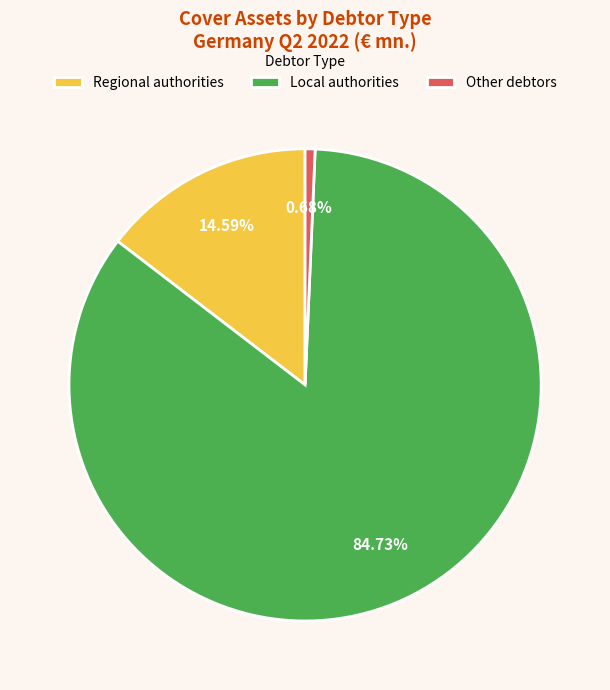

What is the ratio of the value at Local authorities to the value at Regional authorities?

5.8